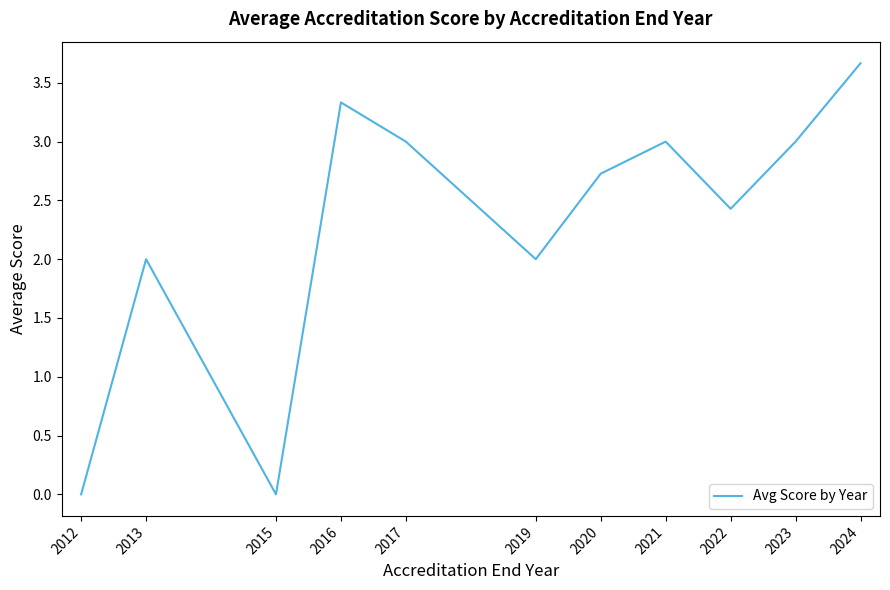

Which label corresponds to the largest value in the chart?

2024